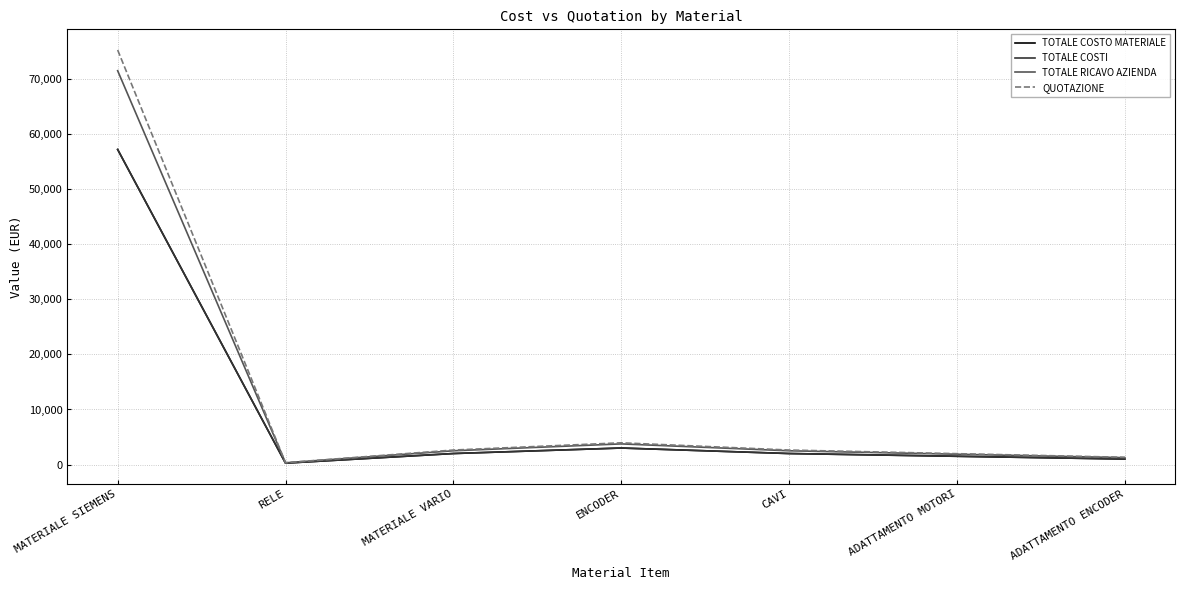

Rank the categories by TOTALE RICAVO AZIENDA value from highest to lowest.

MATERIALE SIEMENS, ENCODER, MATERIALE VARIO, CAVI, ADATTAMENTO MOTORI, ADATTAMENTO ENCODER, RELE